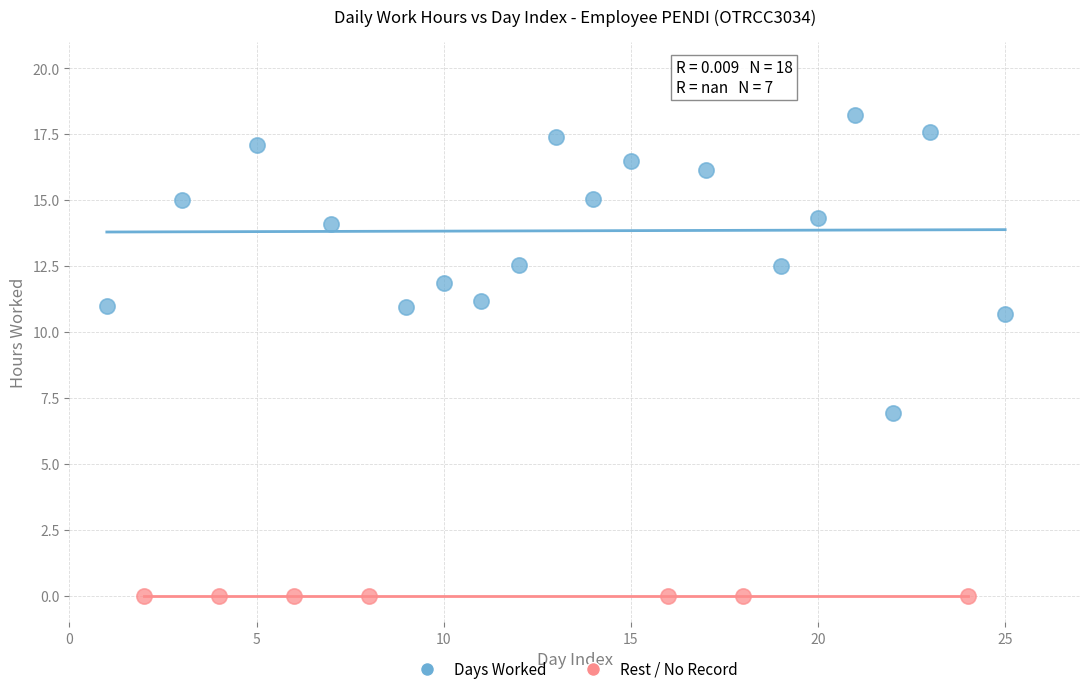

Which series reaches the maximum Y coordinate?

Days Worked